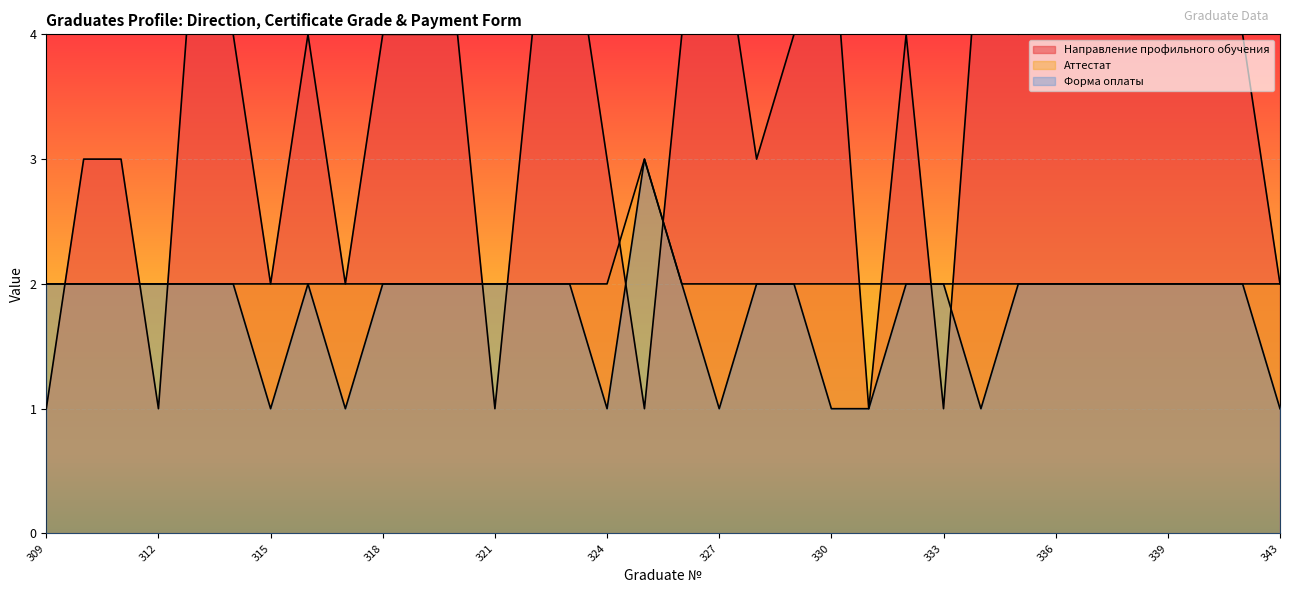

What are all the series names shown in the legend?

Направление профильного обучения, Аттестат, Форма оплаты